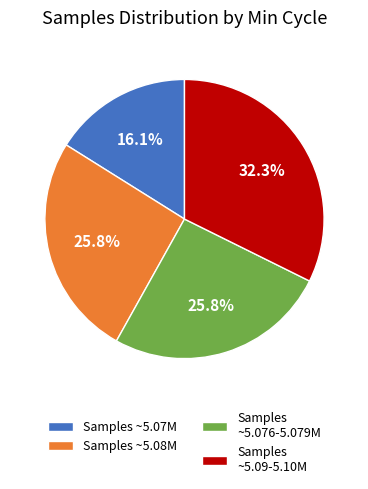

How many slices are in this pie chart?

4